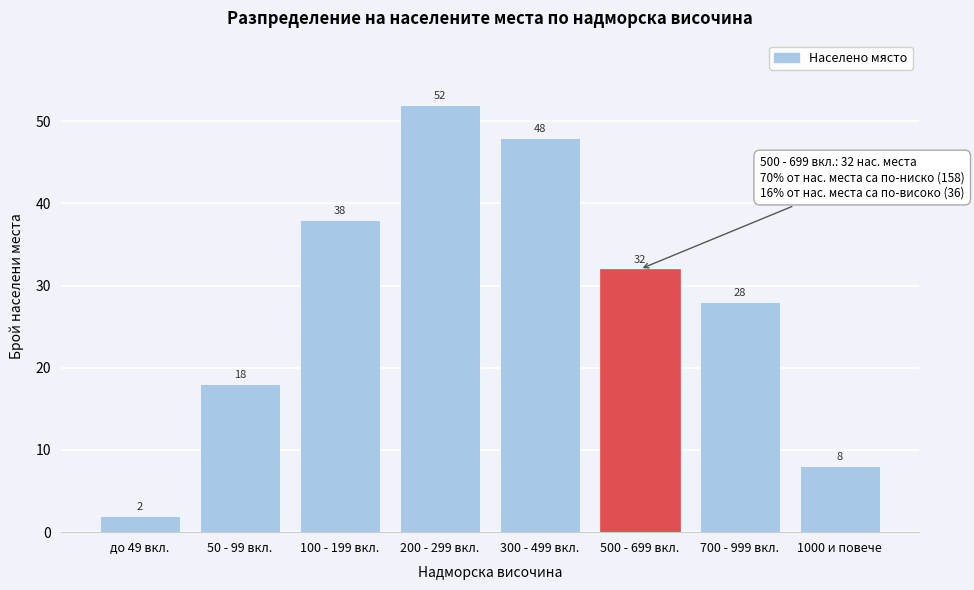

Reading left to right, transcribe all the data shown in this chart.

2	18	38	52	48	32	28	8